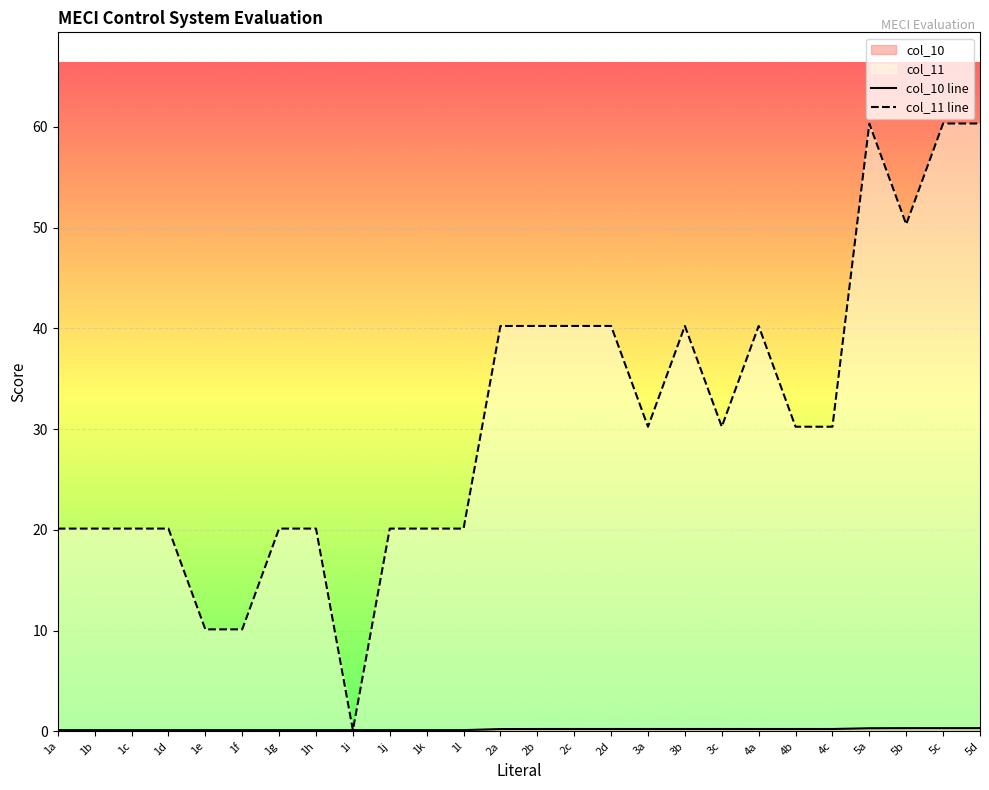

The value of col_11 line at 1e is 10.1. True or false?

True